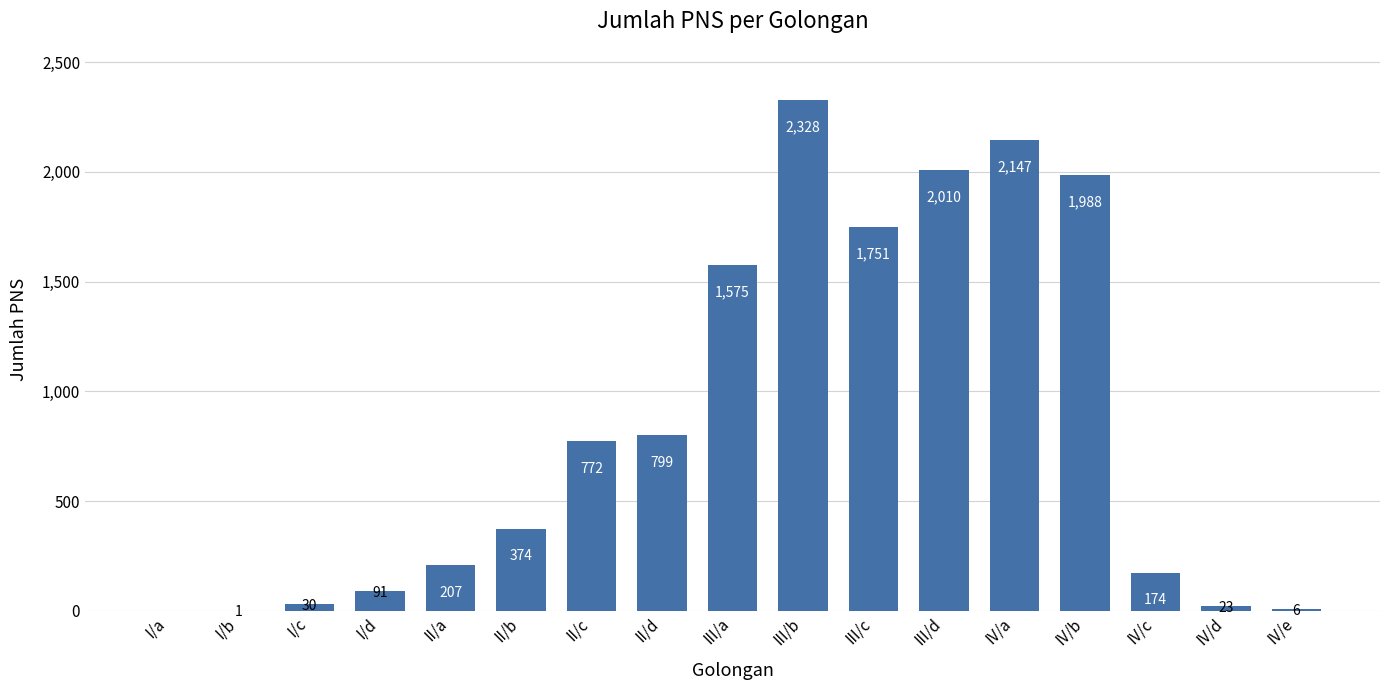

Which has a higher value, III/b or IV/e?

III/b